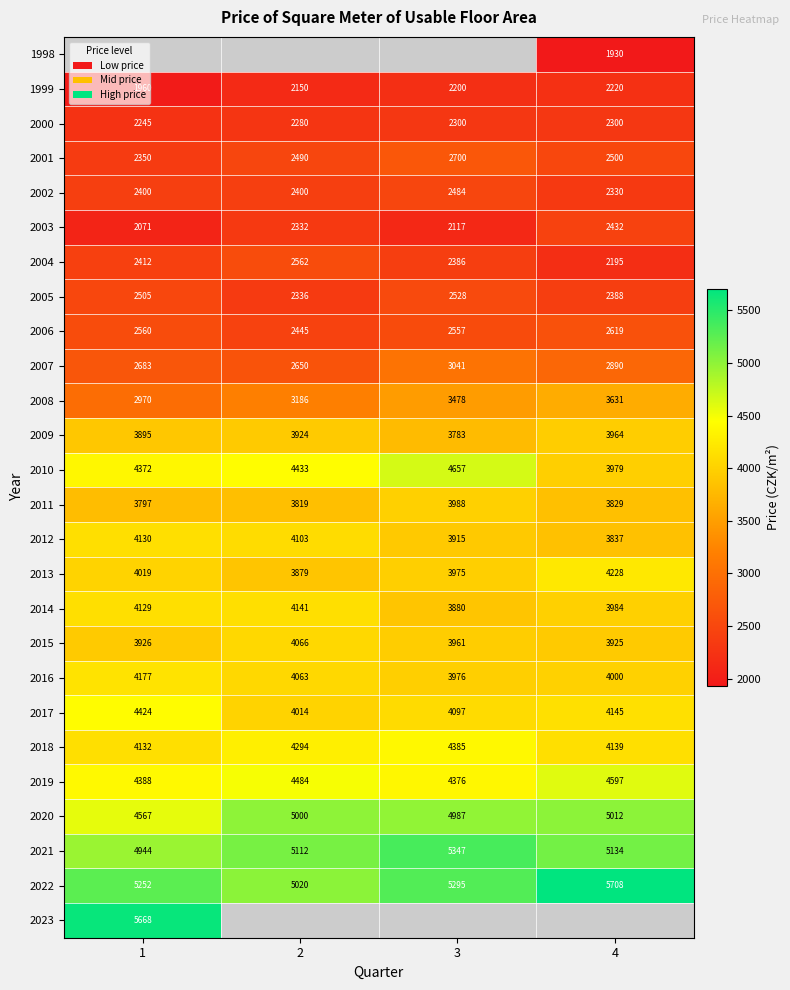

What is the difference between the maximum and minimum values in the 2013 series?

349